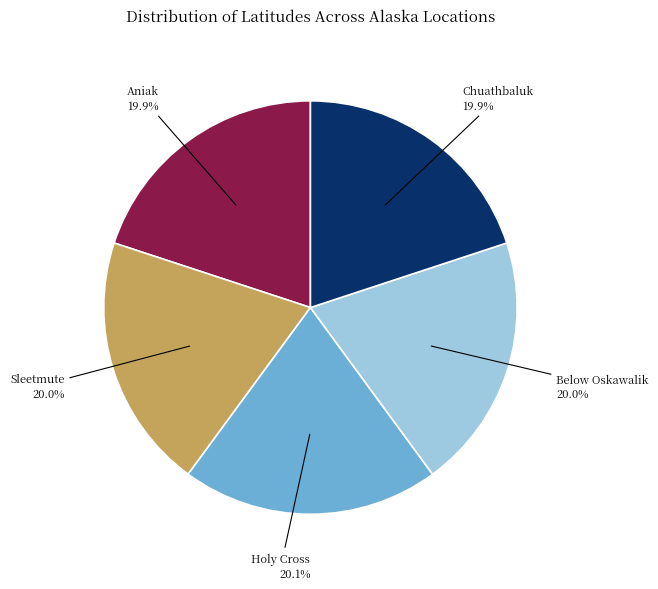

Approximately how many times larger is the value at Sleetmute compared to Chuathbaluk?

1.0